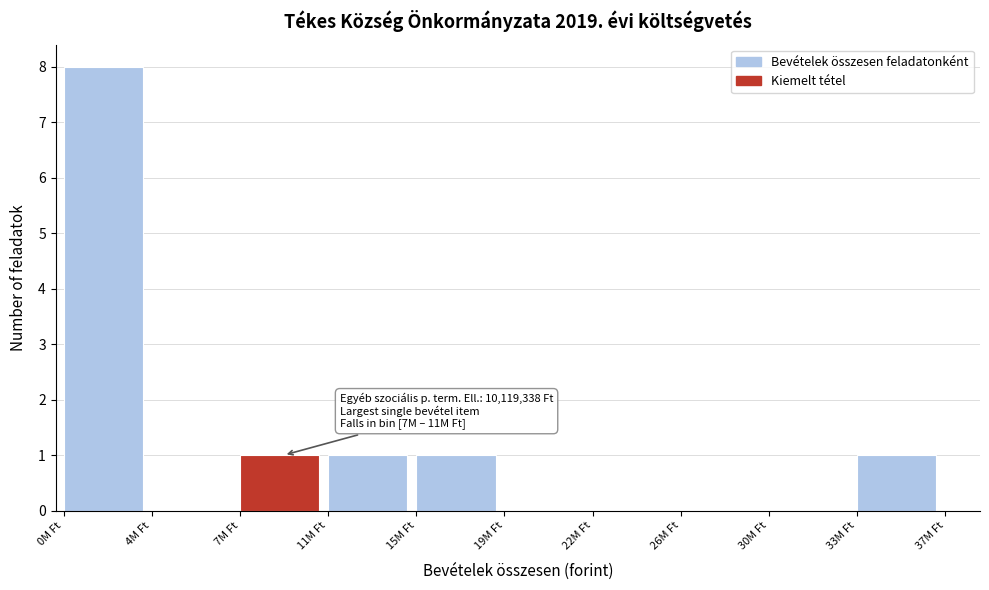

Reading left to right, extract all data points from this chart.

0M Ft=8	4M Ft=0	7M Ft=1	11M Ft=1	15M Ft=1	19M Ft=0	22M Ft=0	26M Ft=0	30M Ft=0	33M Ft=1